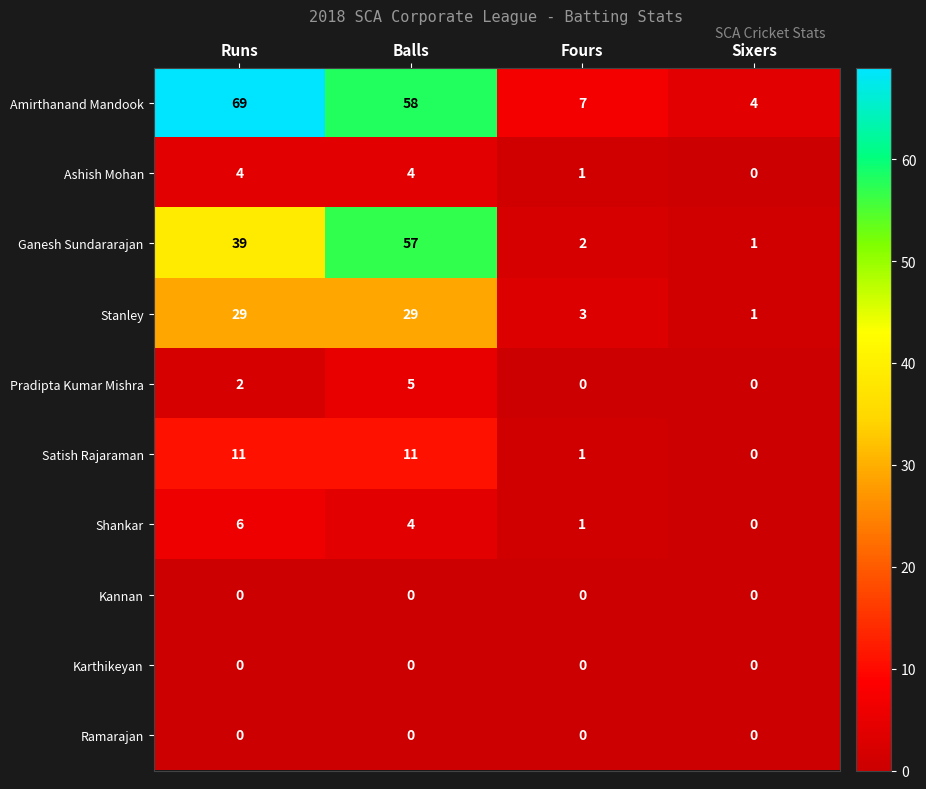

Which series changed the most between Runs and Fours?

Amirthanand Mandook